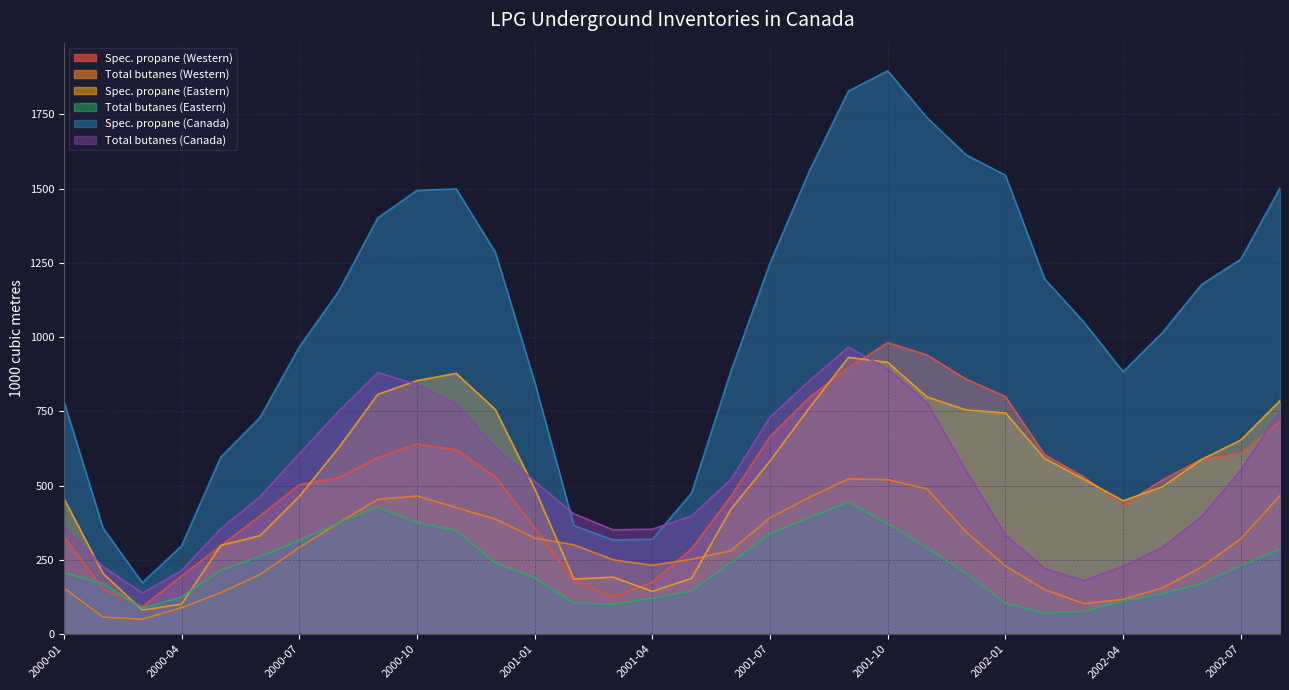

What is the label of the 17th point from the left?

2001-05